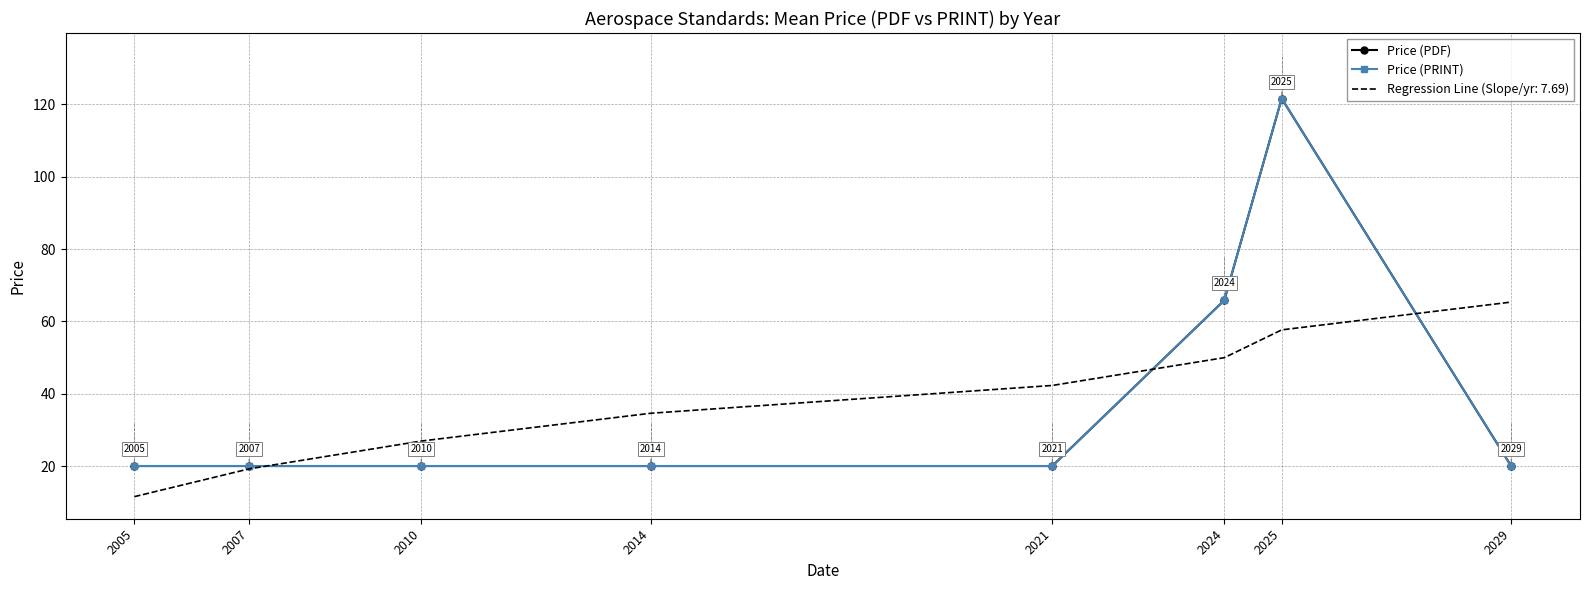

Which series has the widest spread of values?

Price (PDF)